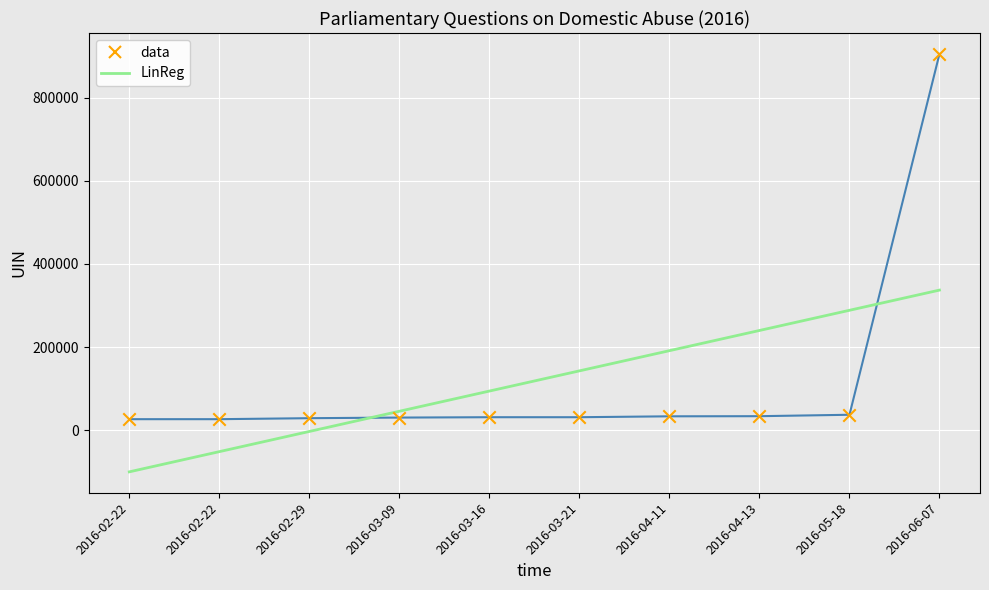

Is the value of LinReg at 2016-04-11 greater than the value of data at 2016-02-22?

Yes